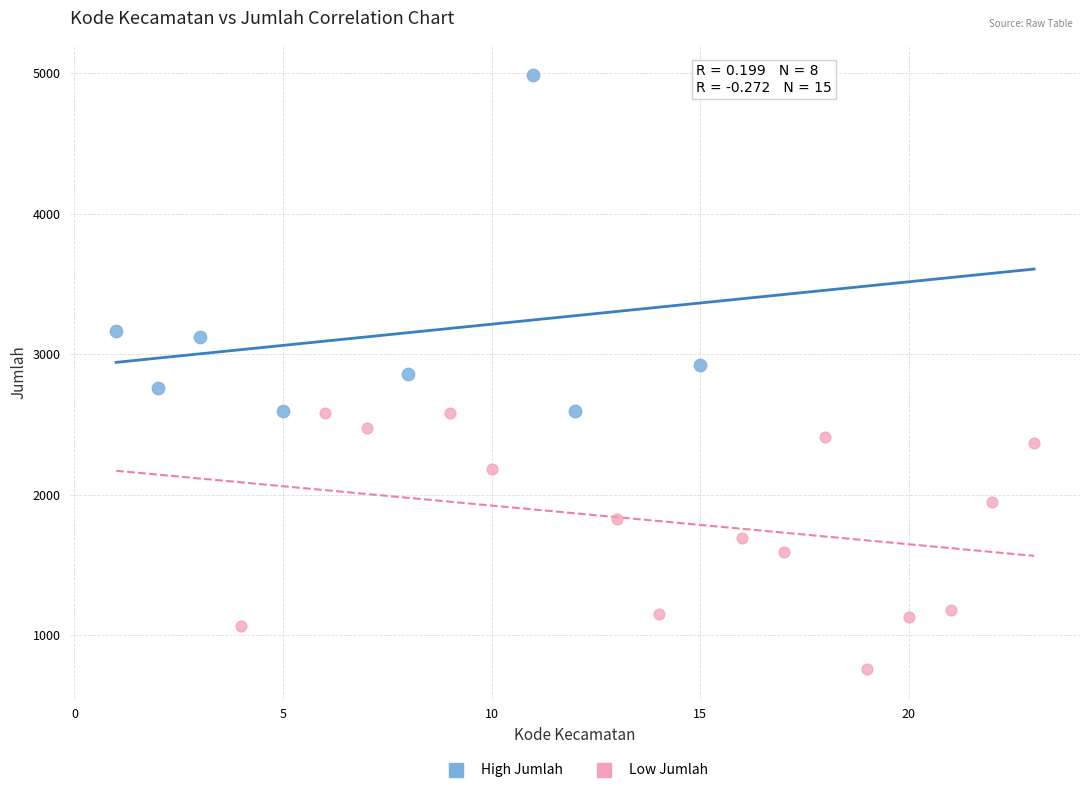

What are all the series names shown in the legend?

High Jumlah, Low Jumlah